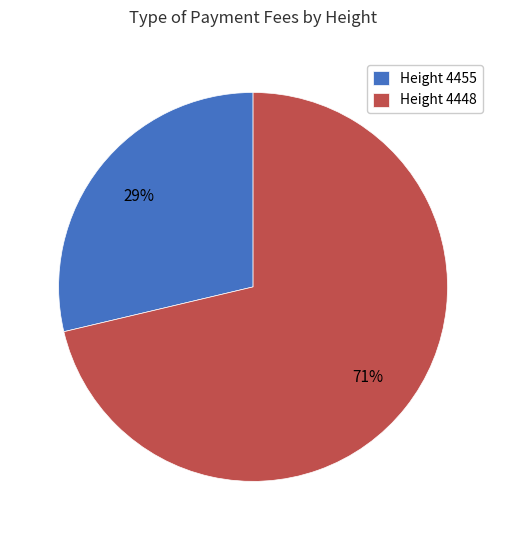

Is there any slice that represents more than half of the pie?

Yes